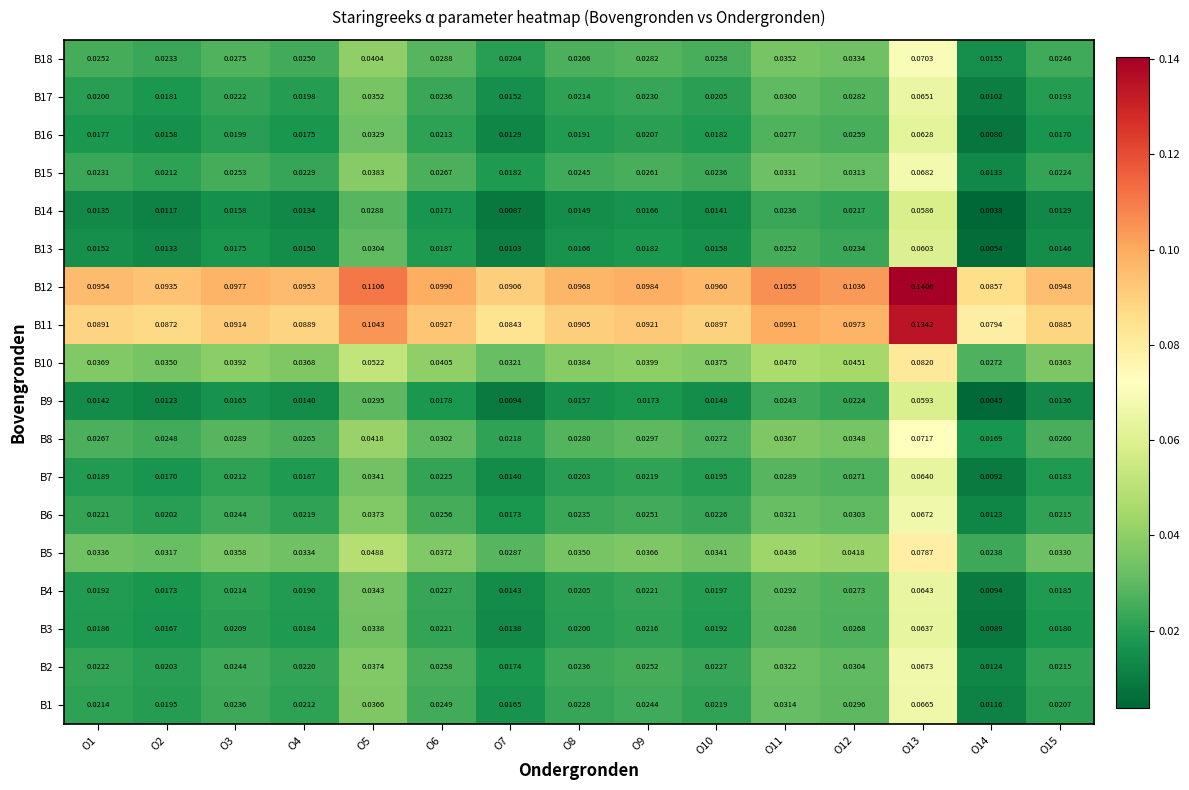

At which category is the sum across all series the highest?

O13